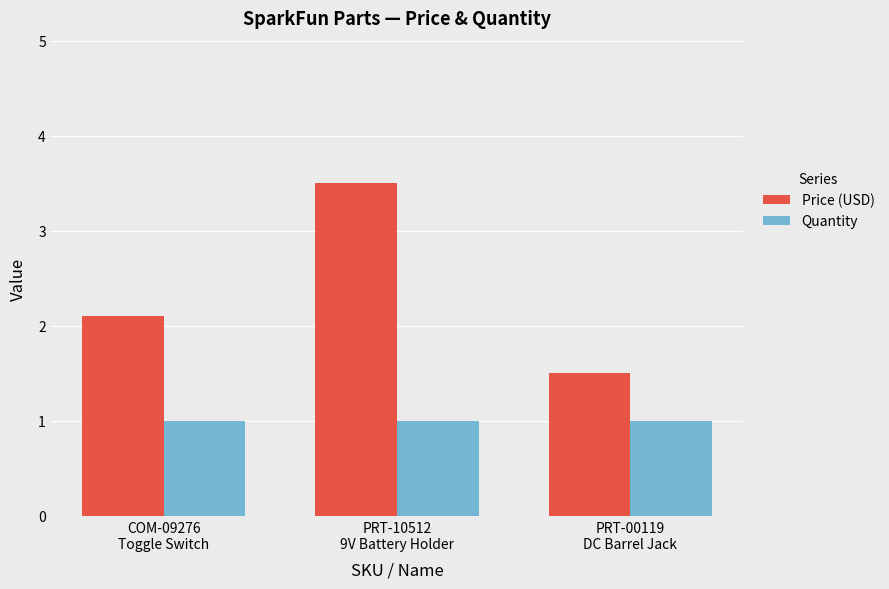

Which series has the widest spread of values?

Price (USD)